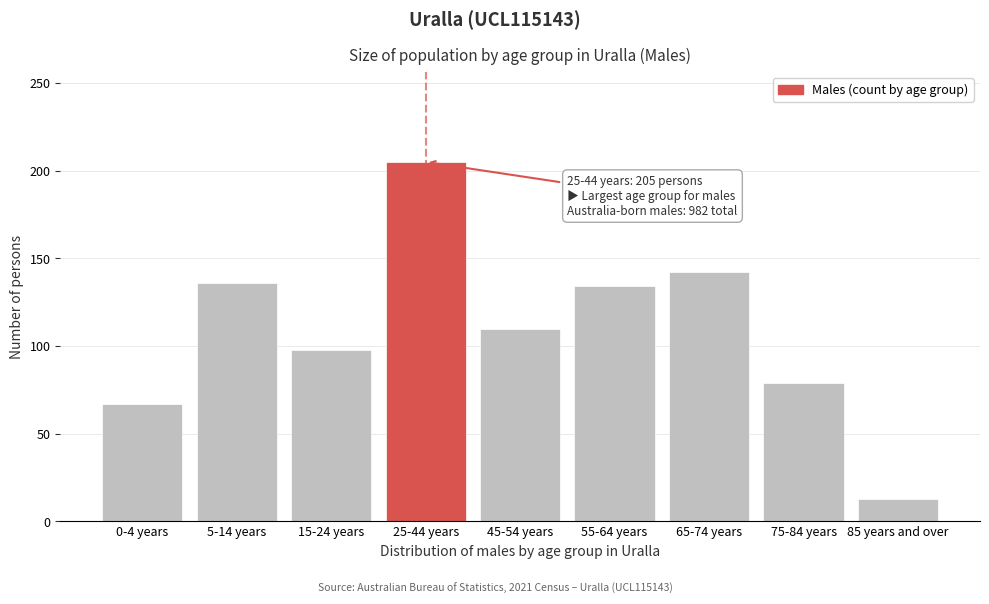

Reading left to right, list all the values displayed in this chart.

0-4 years=67	5-14 years=136	15-24 years=98	25-44 years=205	45-54 years=110	55-64 years=134	65-74 years=142	75-84 years=79	85 years and over=13